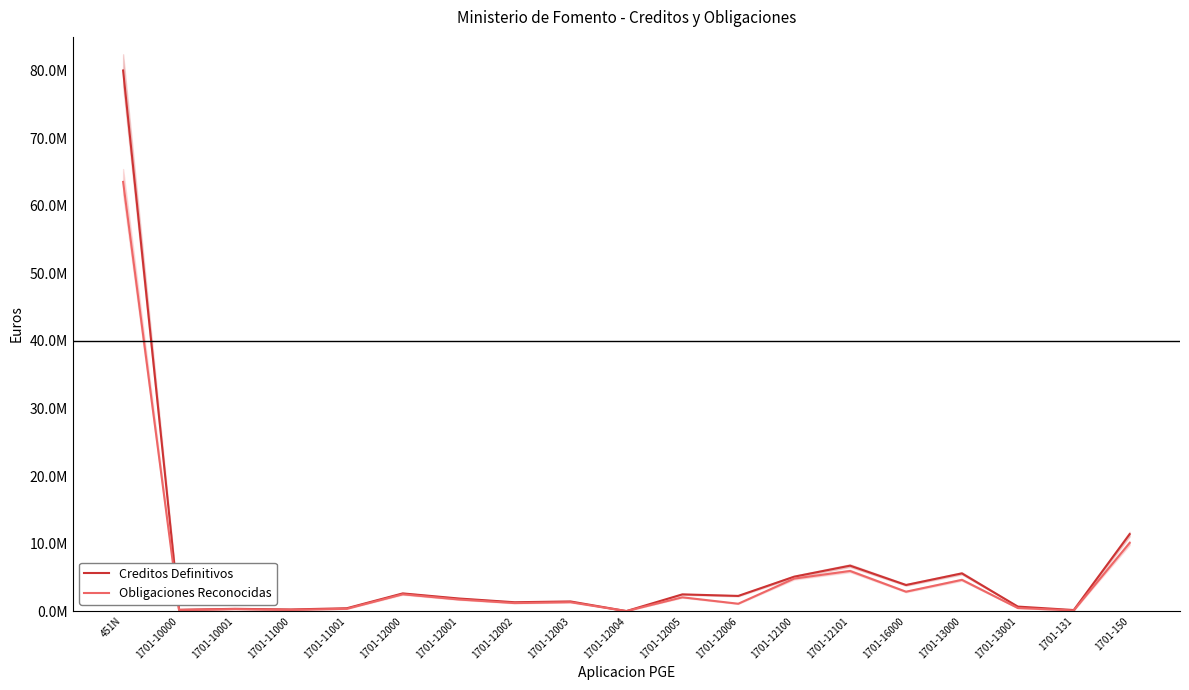

Which series has the widest spread of values?

Creditos Definitivos